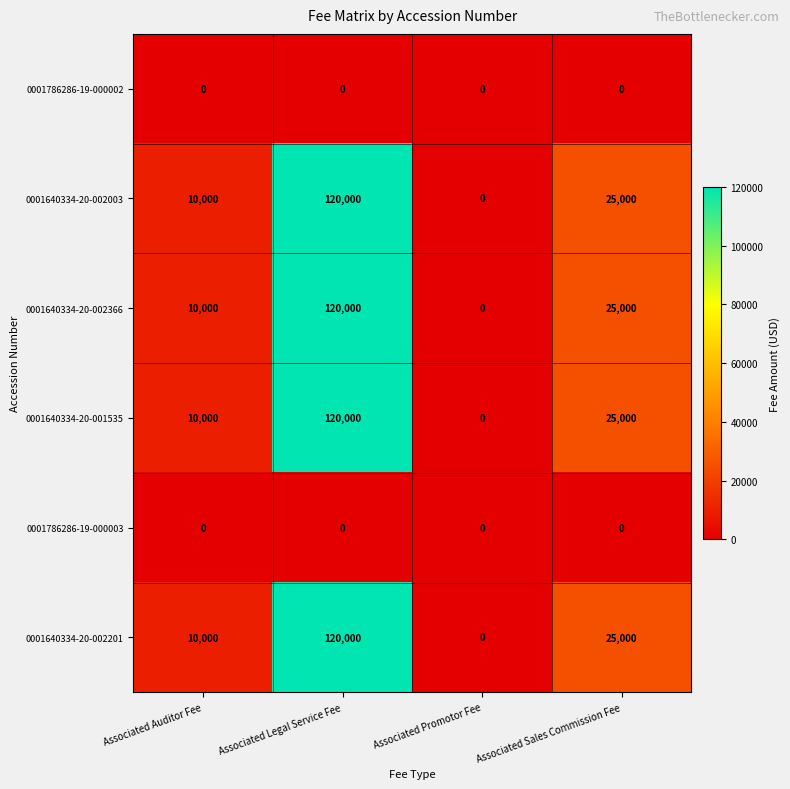

What is the difference between the highest and lowest values at Associated Auditor Fee?

10000